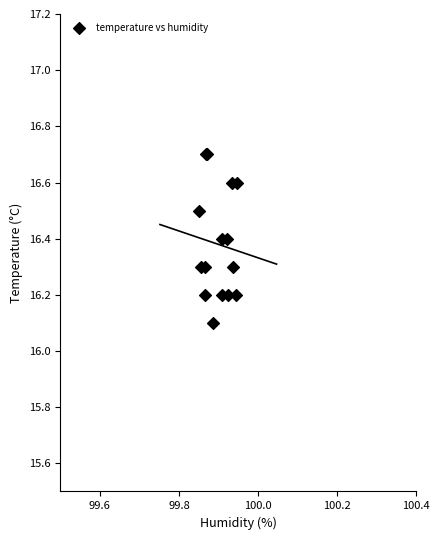

What Y value in the scatter plot is closest to 16?

16.1